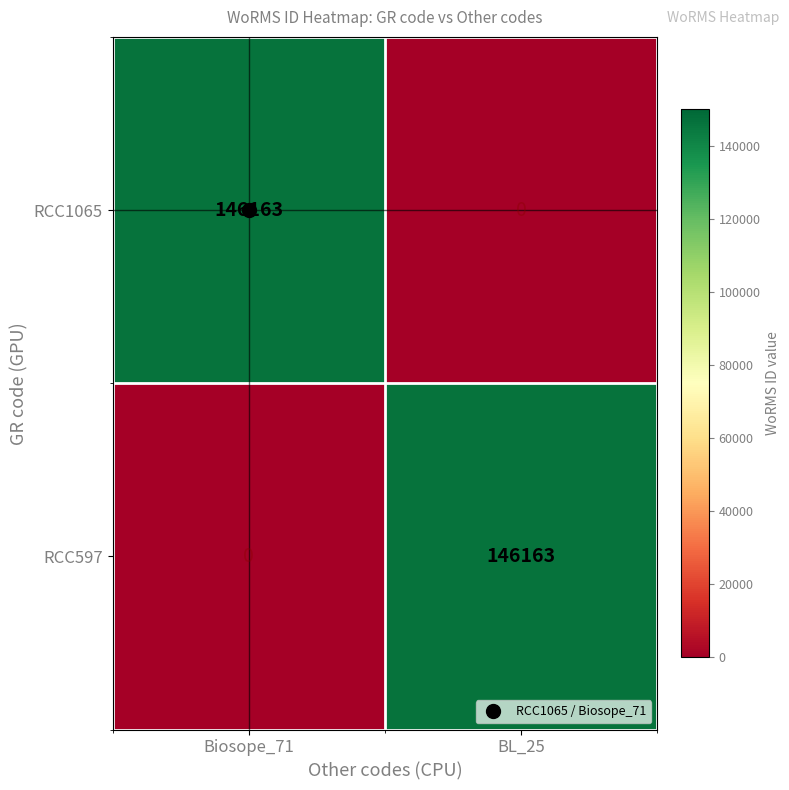

How many series are shown in this chart?

2